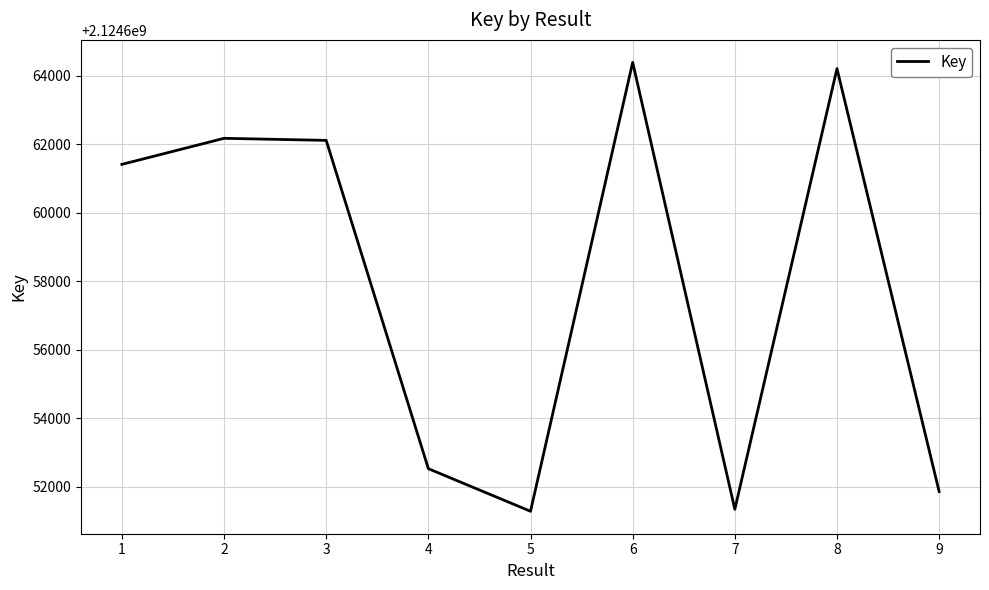

Where is the first local minimum?

5